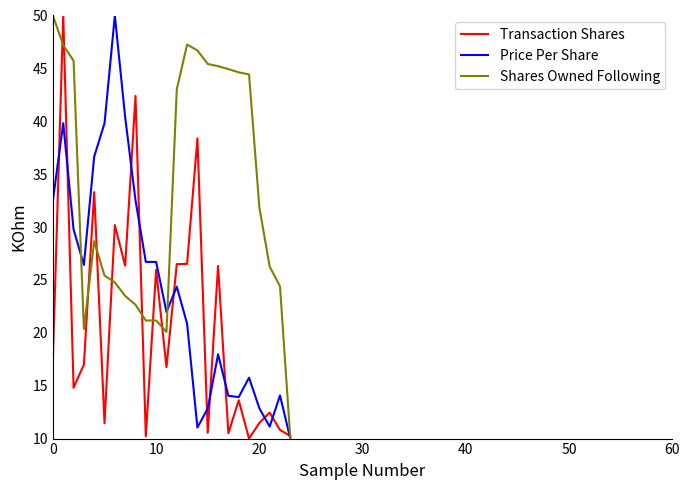

Rank the series by their average value, from lowest to highest.

Transaction Shares, Price Per Share, Shares Owned Following